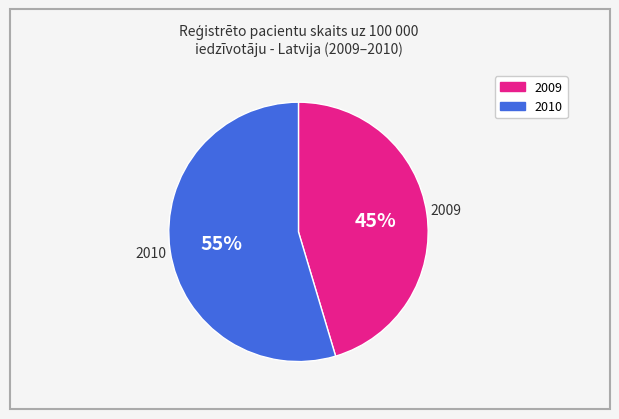

To the nearest percent, what is the average slice percentage?

50%